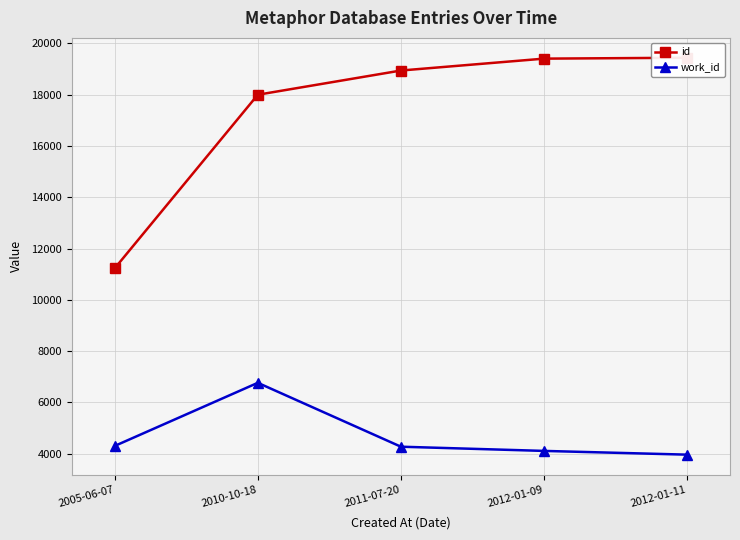

At which label does id reach its peak?

2012-01-11